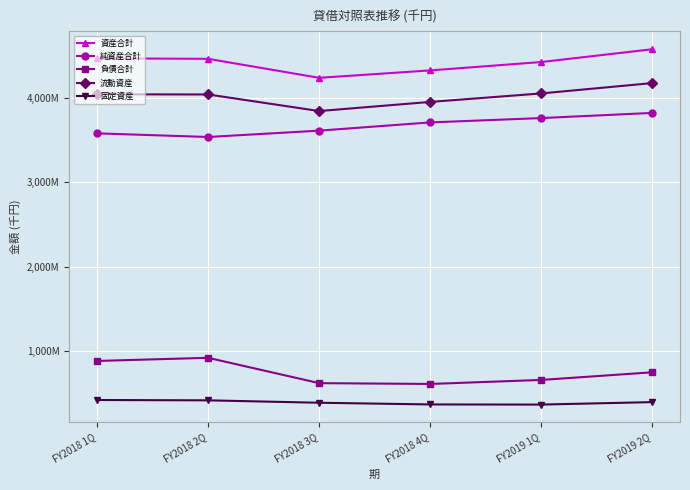

Does the chart have visible grid lines?

Yes